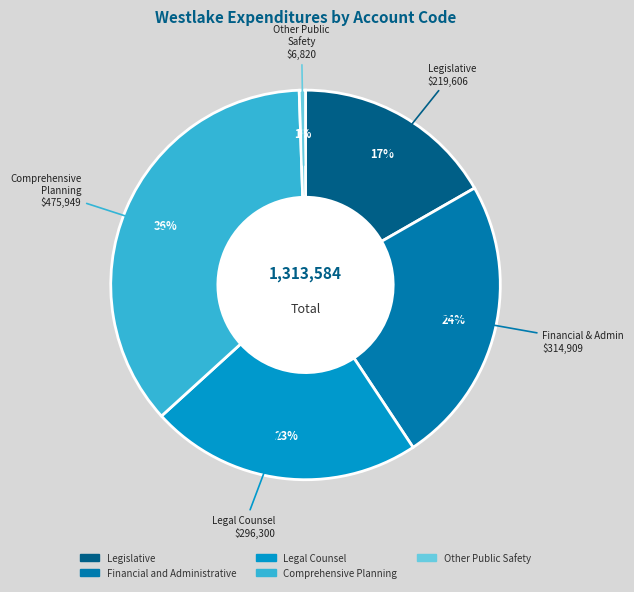

The Other Public Safety slice represents 1% of the pie. True or false?

True